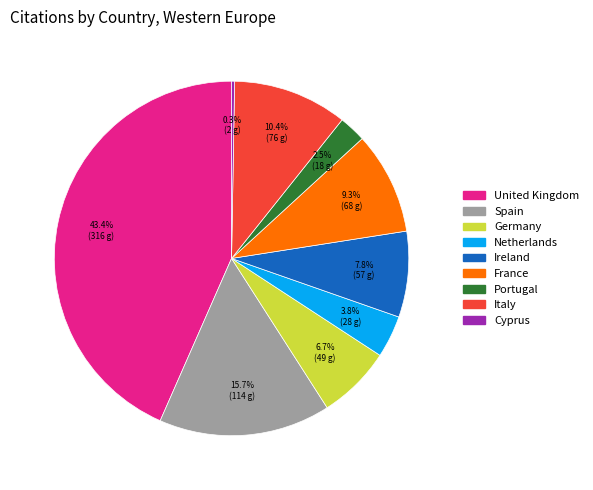

Combined, what portion of the pie is Spain and France?

25.0%